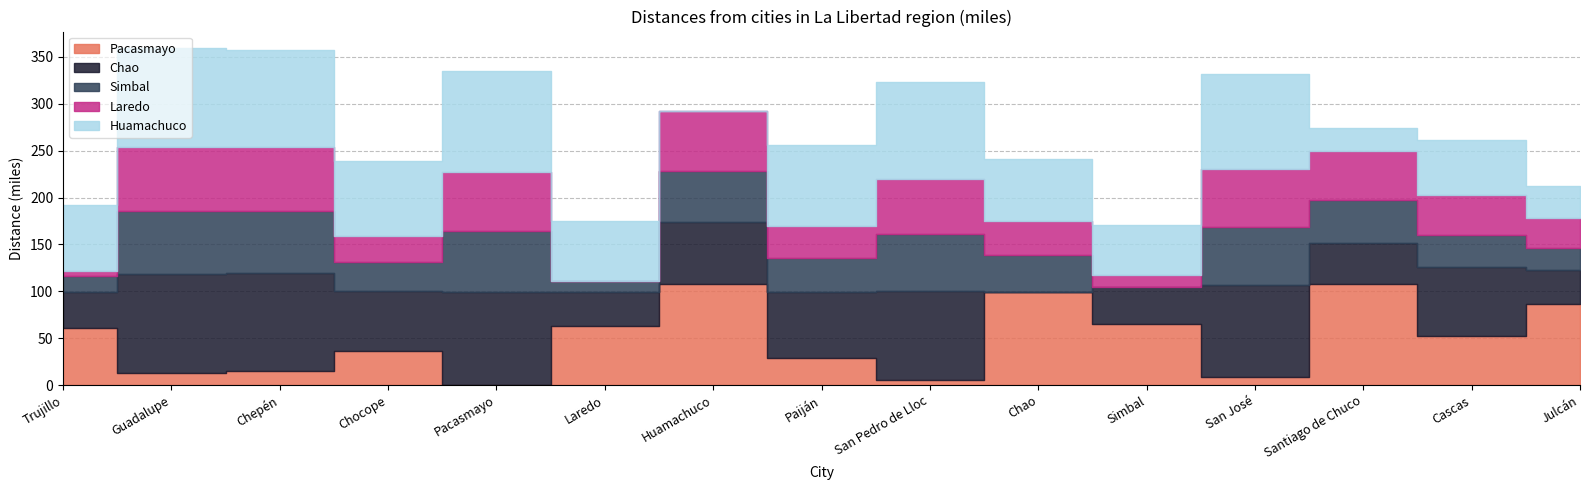

How many series are shown in this chart?

5